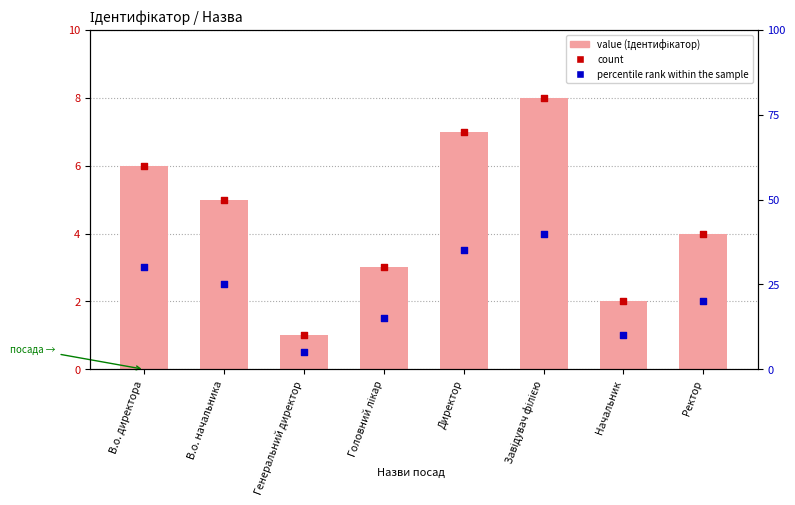

Which series contains the lowest Y value?

percentile rank within the sample